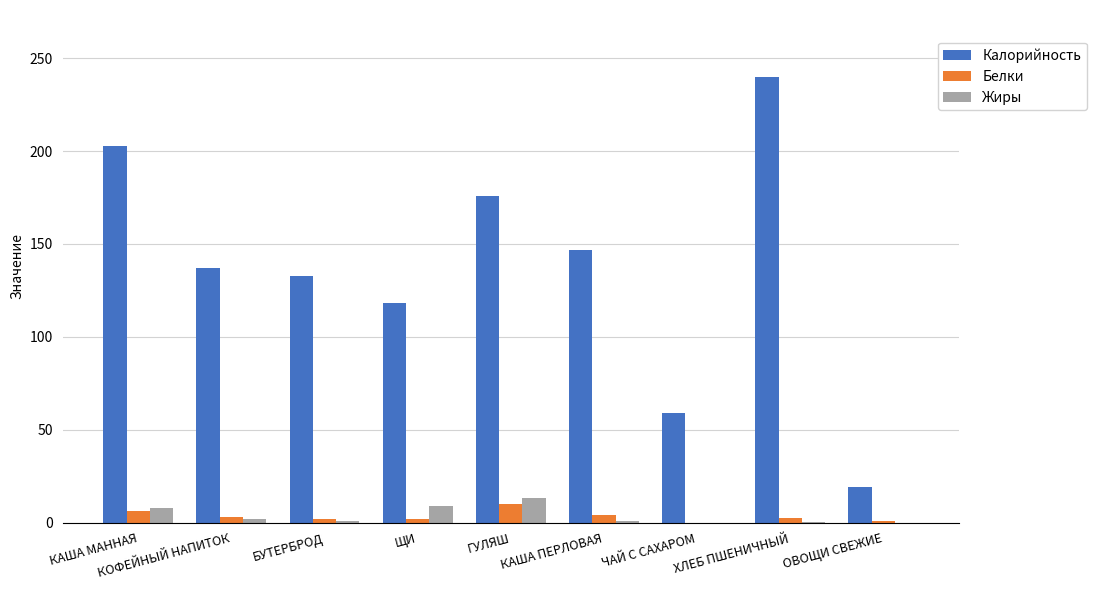

Read the Калорийность value at ГУЛЯШ.

176.0